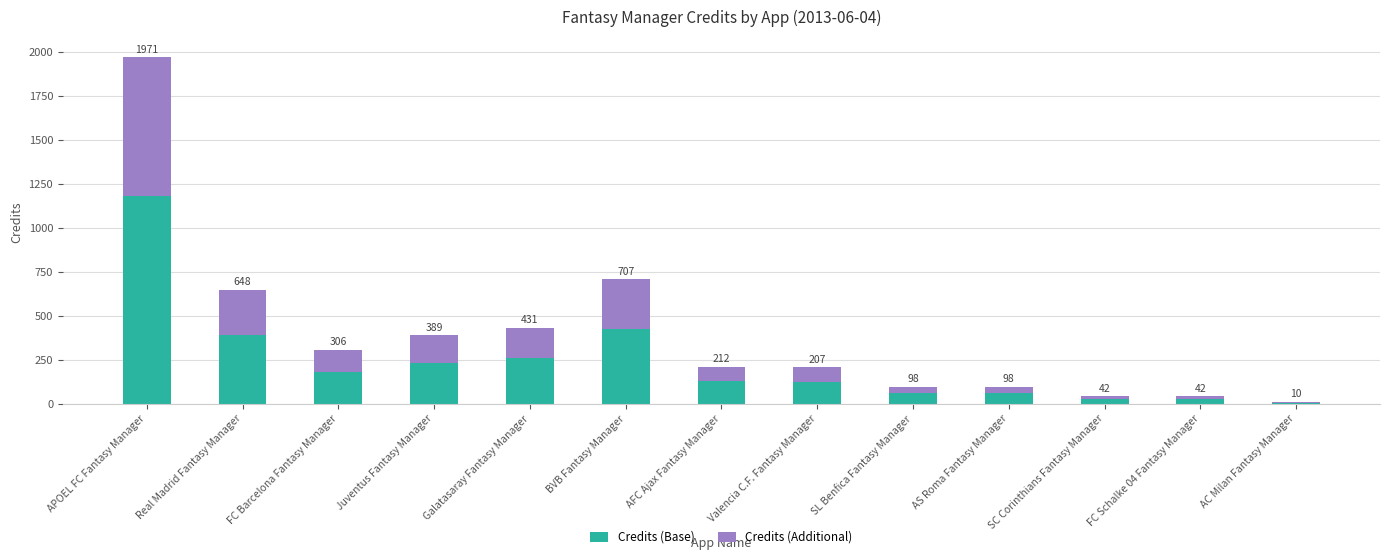

What are all the series names shown in the legend?

Credits (Base), Credits (Additional)